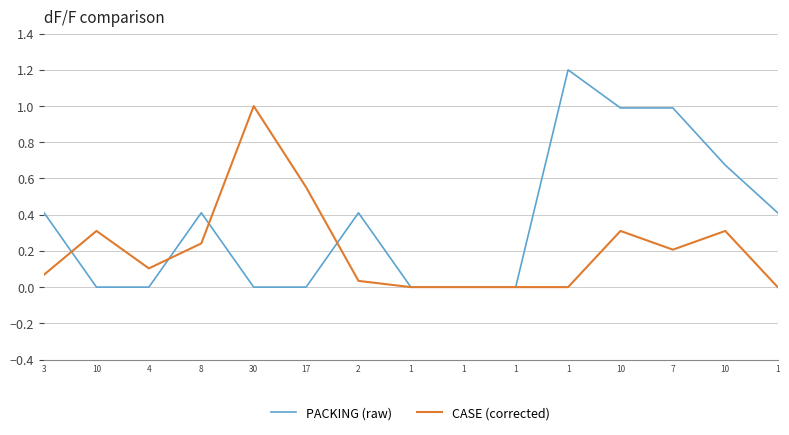

Rank the series by their average value, from lowest to highest.

CASE (corrected), PACKING (raw)